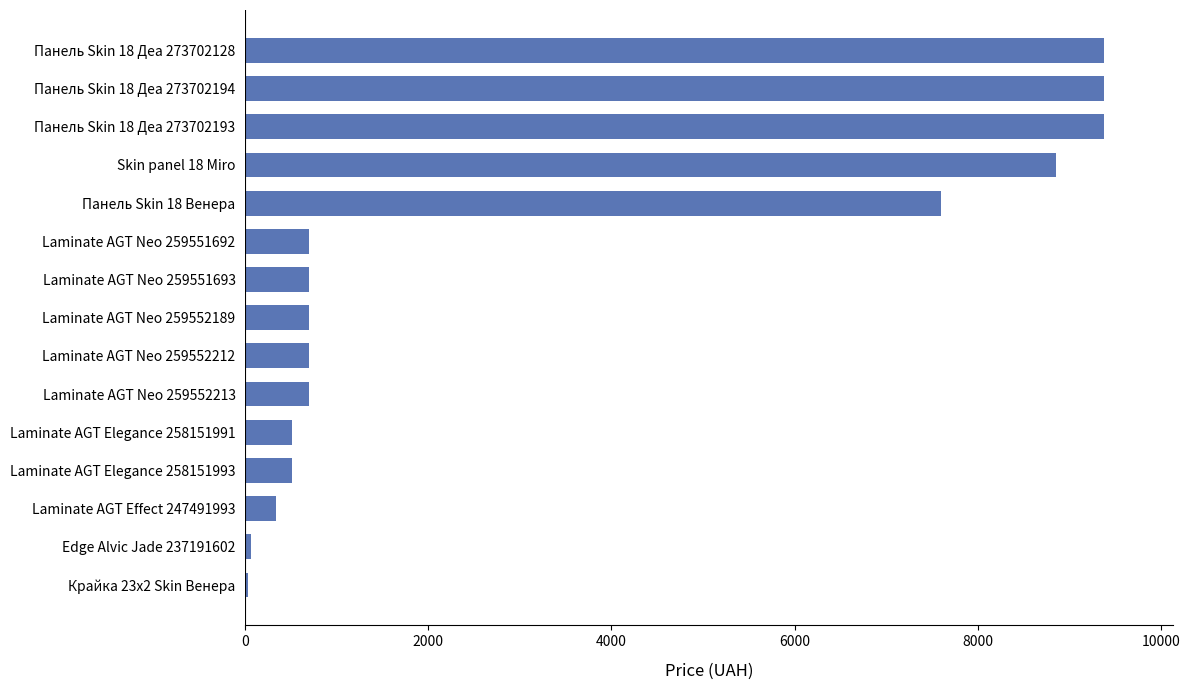

True or false: the data shows 9384.0 at Панель Skin 18 Деа 273702194.

True